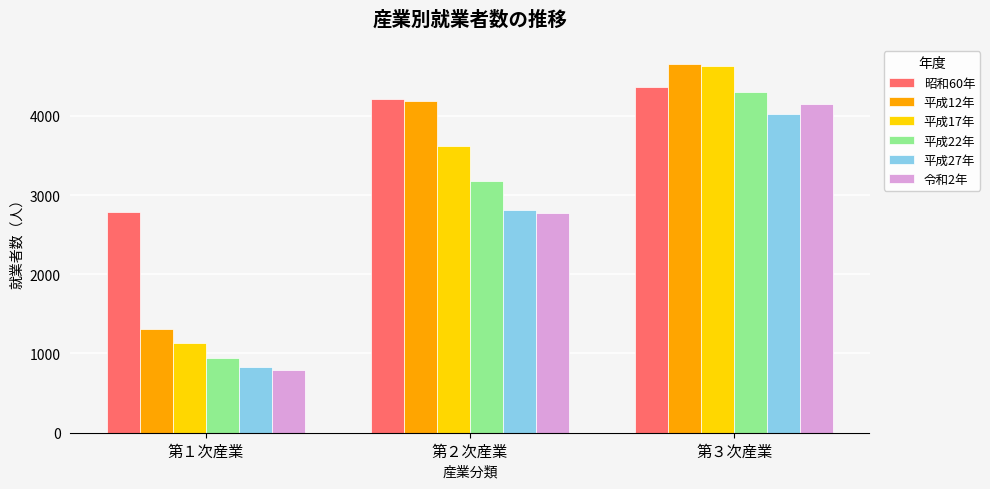

Which series has the largest range (max minus min)?

平成17年